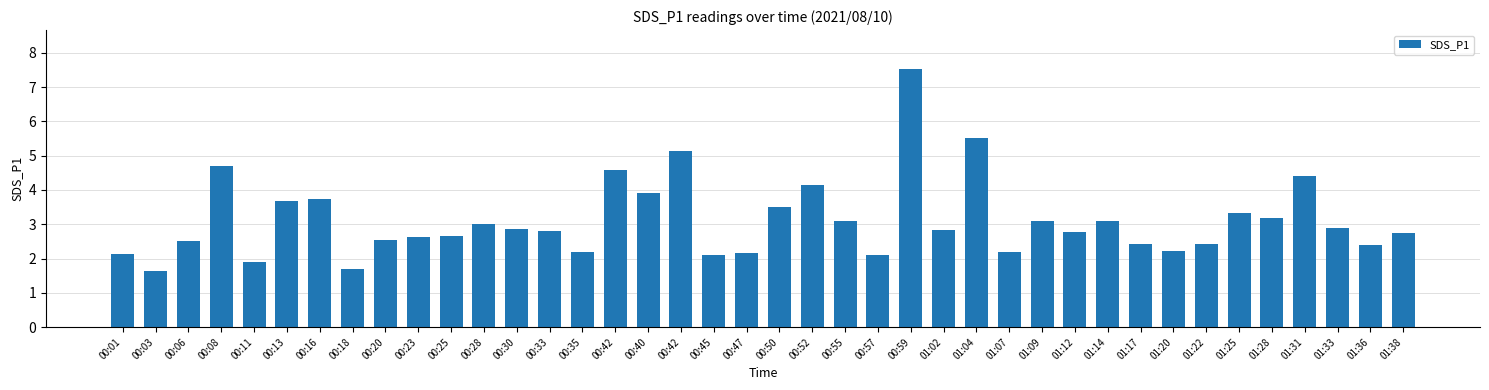

List the labels in order of value, largest first.

00:59, 01:04, 00:42, 00:08, 00:42, 01:31, 00:52, 00:40, 00:16, 00:13, 00:50, 01:25, 01:28, 00:55, 01:09, 01:14, 00:28, 01:33, 00:30, 01:02, 00:33, 01:12, 01:38, 00:25, 00:23, 00:20, 00:06, 01:17, 01:22, 01:36, 01:20, 00:35, 01:07, 00:47, 00:01, 00:45, 00:57, 00:11, 00:18, 00:03